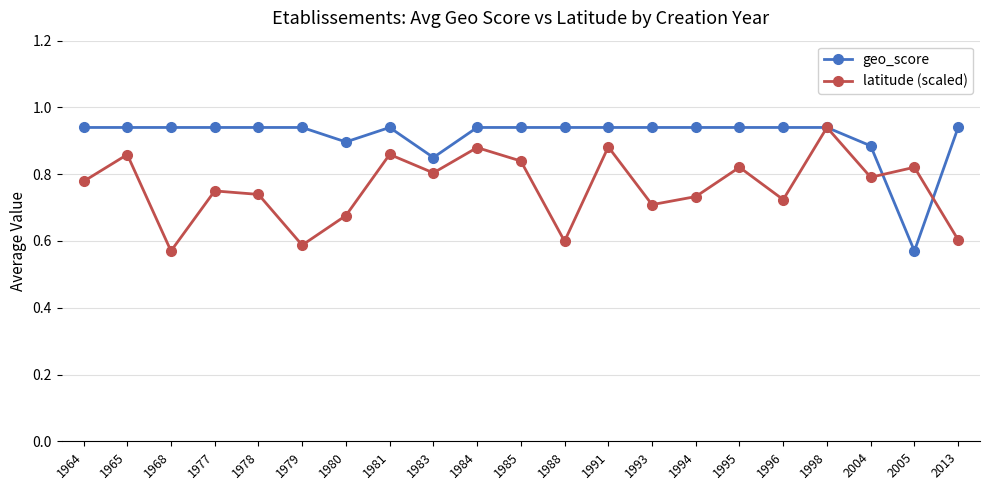

Is it true that geo_score equals 0.9 at 1993?

True